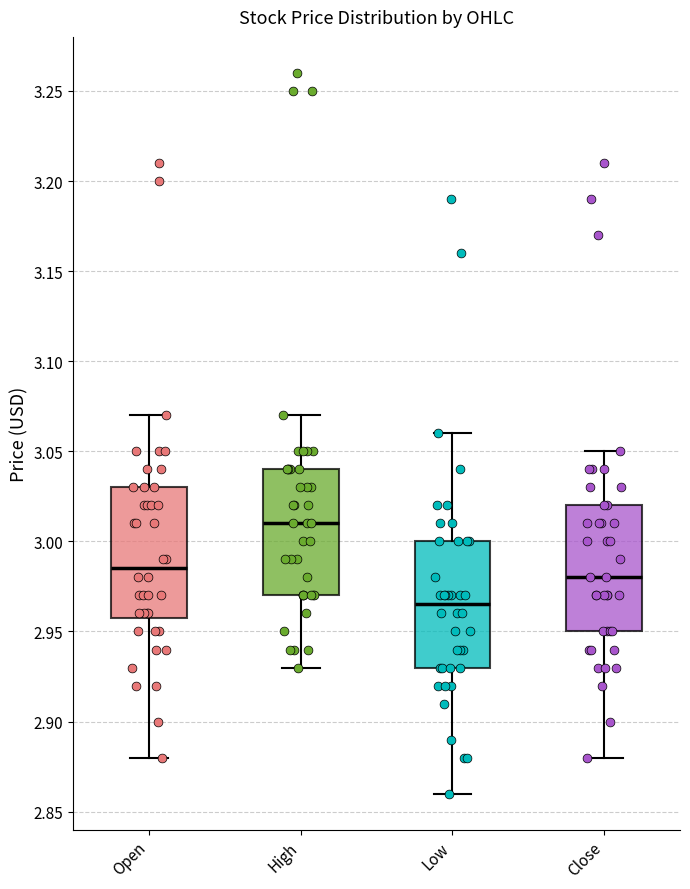

Where does the lower whisker of the box for Close end on the y-axis? The values are not printed on the chart, so give them approximately, as read against the axis.

2.880